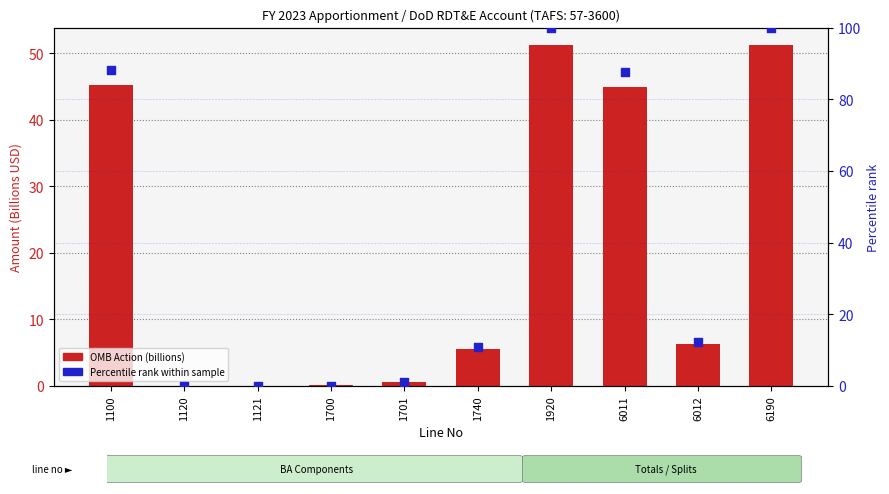

Which series contains the highest Y value?

Percentile rank within sample